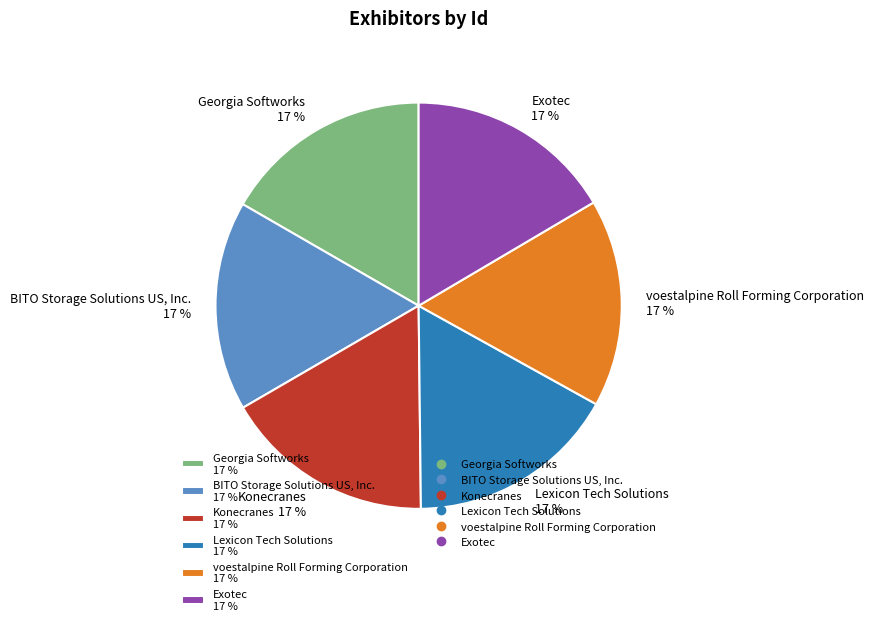

To the nearest percent, what is the average slice percentage?

17%